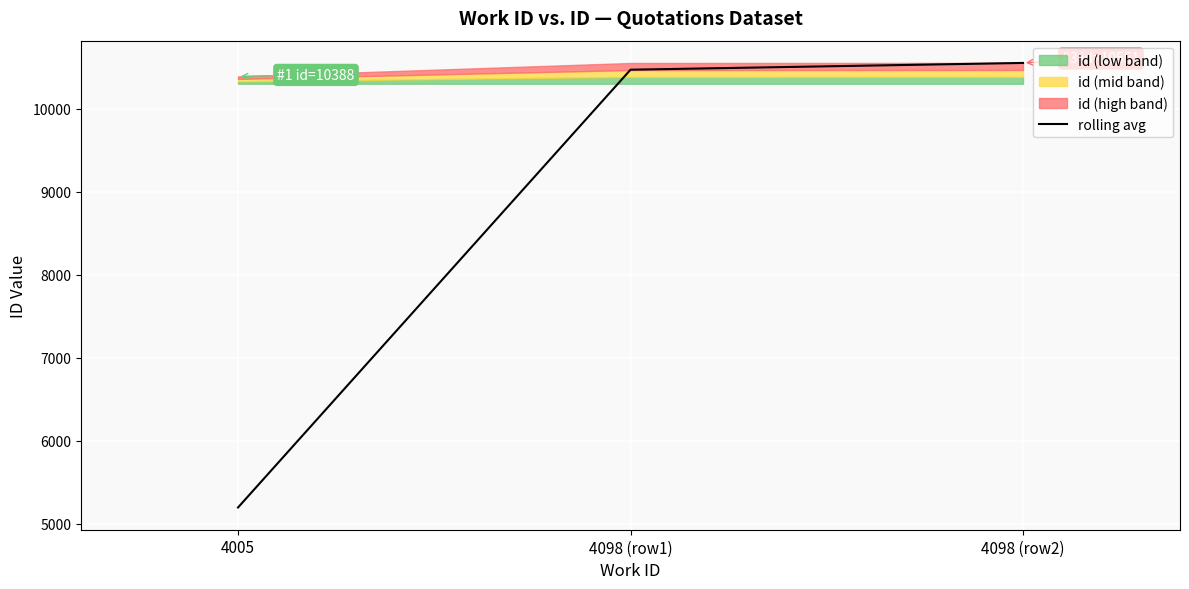

Between 4098 (row2) and 4098 (row1), which is larger?

4098 (row2)